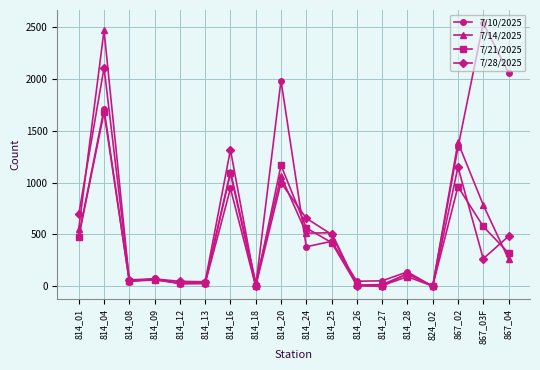

What position from the left is 814_27?

13